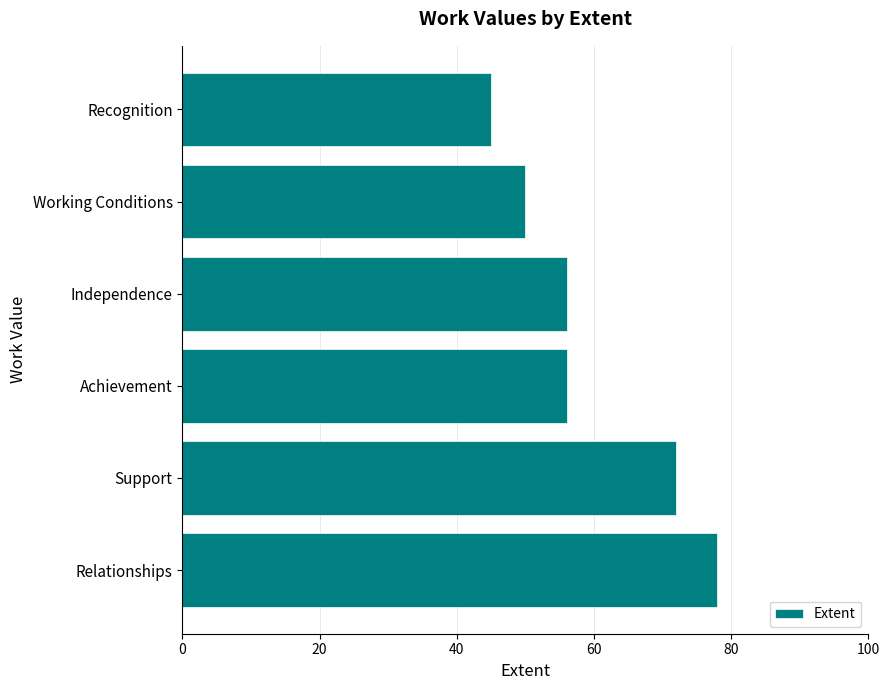

Reading top to bottom, what are all the values shown in this chart?

45	50	56	56	72	78